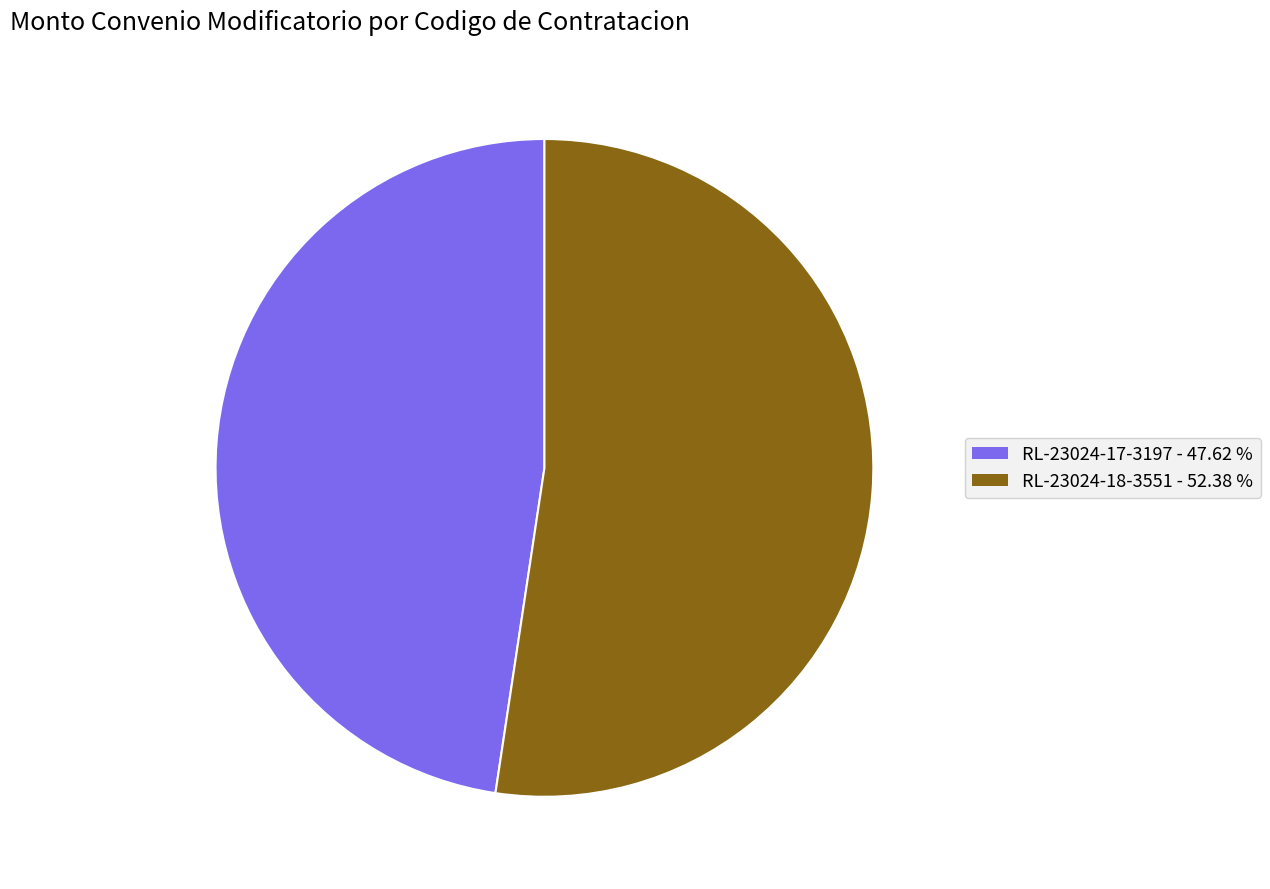

How many segments does this pie chart have?

2